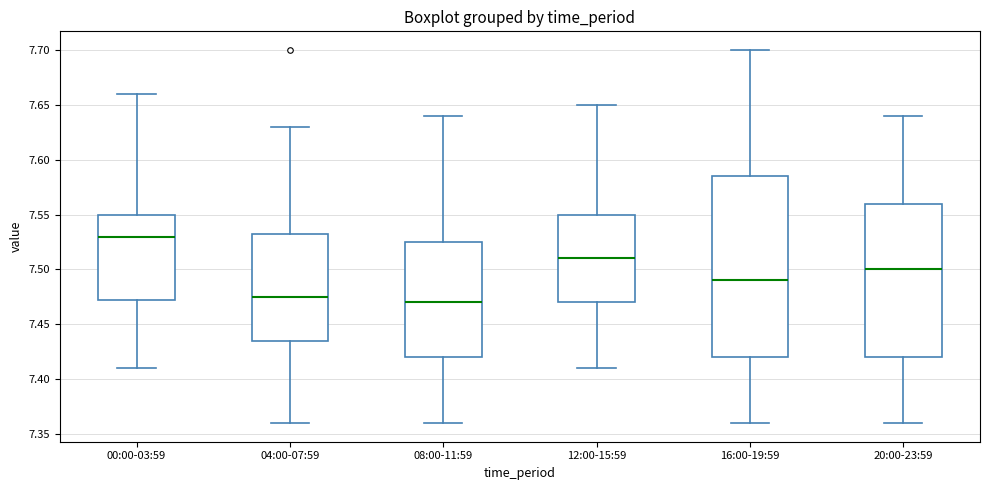

Reading left to right, transcribe this box plot: for each box, give where its median line is, the range the box spans, and where its two whiskers end, as read against the y-axis. The values are not printed on the chart, so give them approximately, as read against the axis.

00:00-03:59: median 7.530, box 7.475 to 7.550, whiskers 7.410 to 7.660
04:00-07:59: median 7.475, box 7.435 to 7.535, whiskers 7.360 to 7.630
08:00-11:59: median 7.470, box 7.420 to 7.525, whiskers 7.360 to 7.640
12:00-15:59: median 7.510, box 7.470 to 7.550, whiskers 7.410 to 7.650
16:00-19:59: median 7.490, box 7.420 to 7.585, whiskers 7.360 to 7.700
20:00-23:59: median 7.500, box 7.420 to 7.560, whiskers 7.360 to 7.640